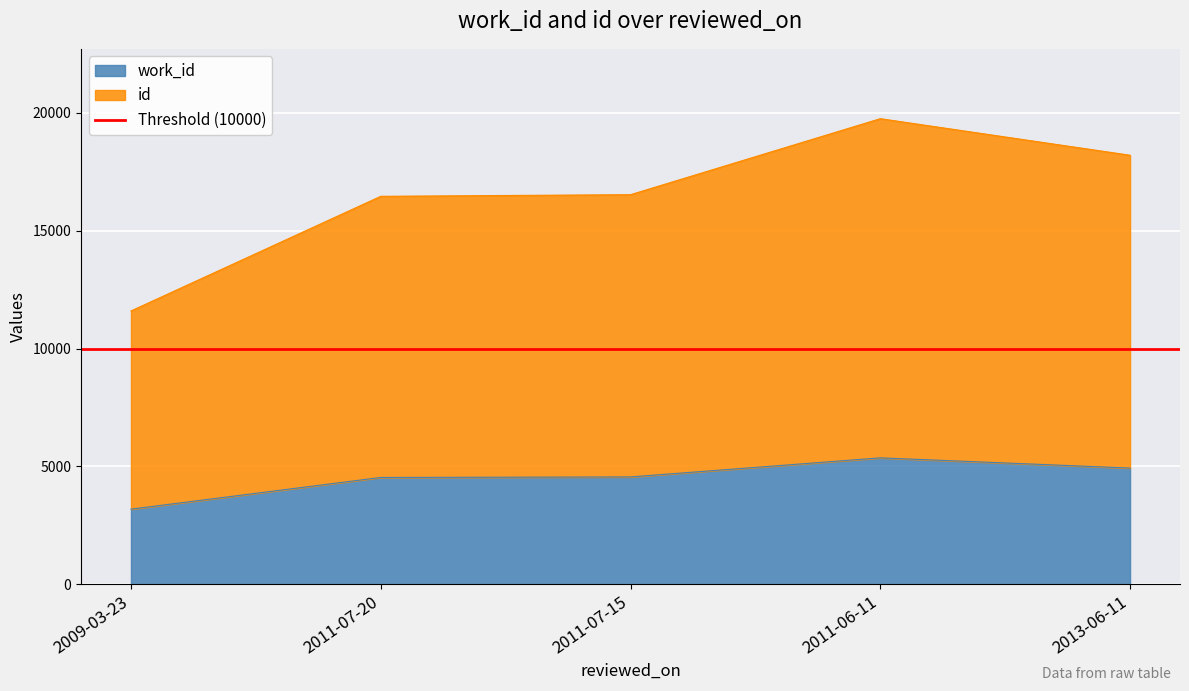

What is the label of the 2nd point from the left?

2011-07-20